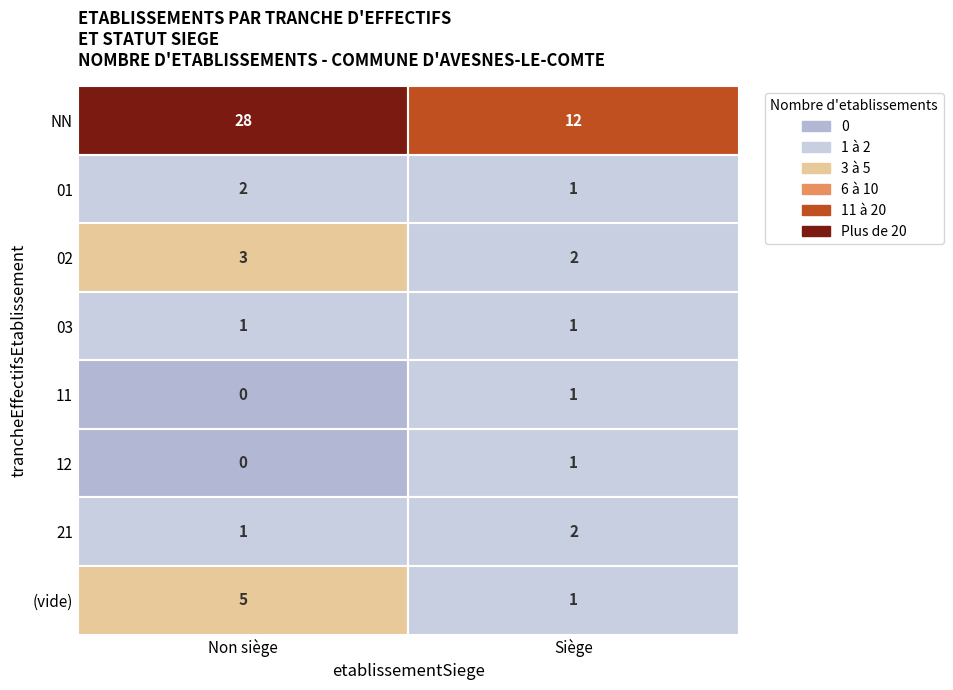

Which series has the largest total across all categories?

NN